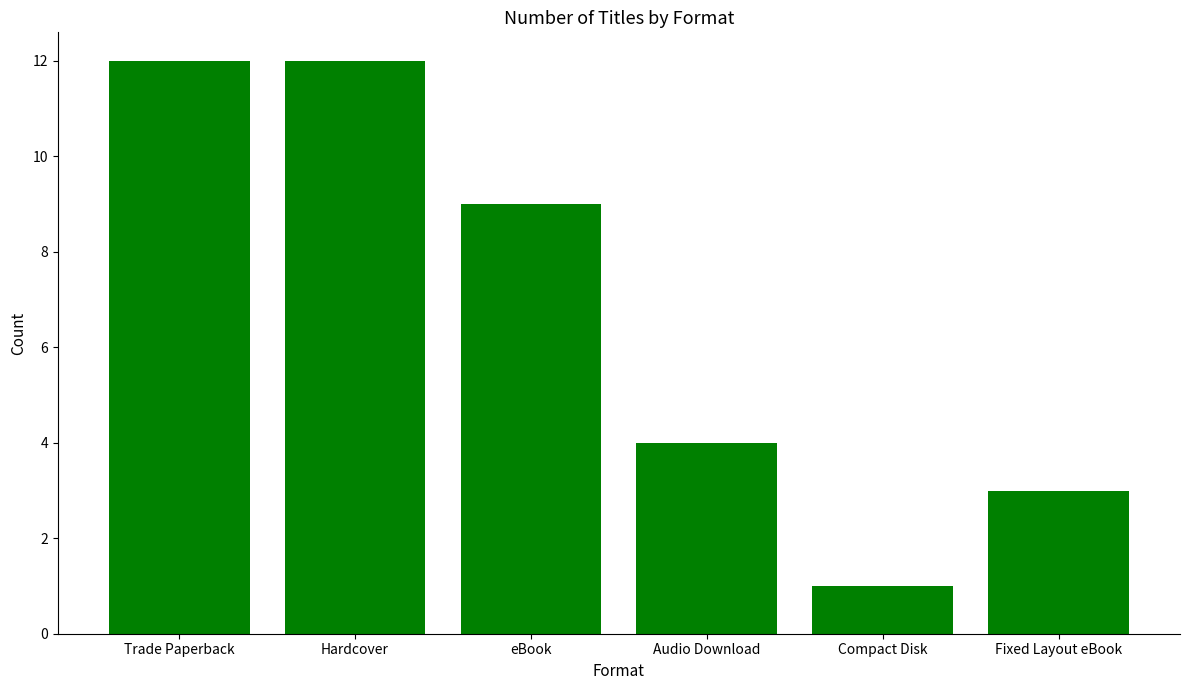

What is the greatest value displayed?

12